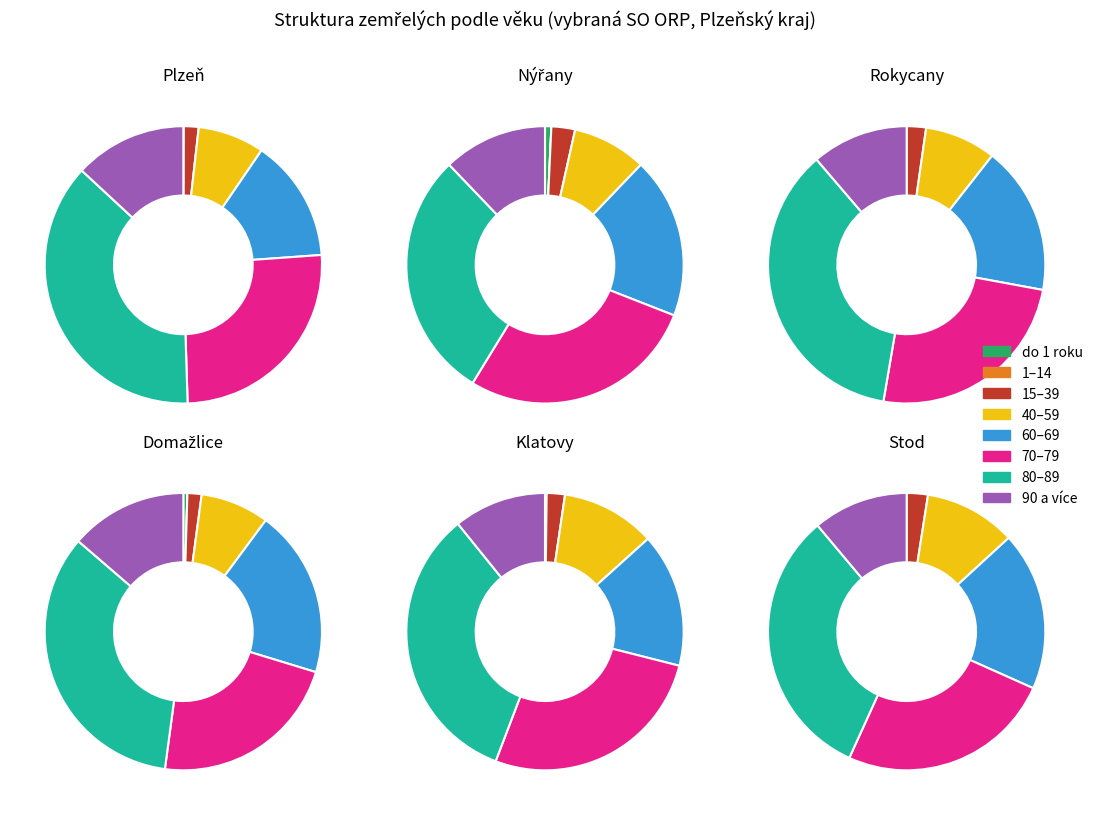

What is the spread (max minus min) of values at Stod?

9